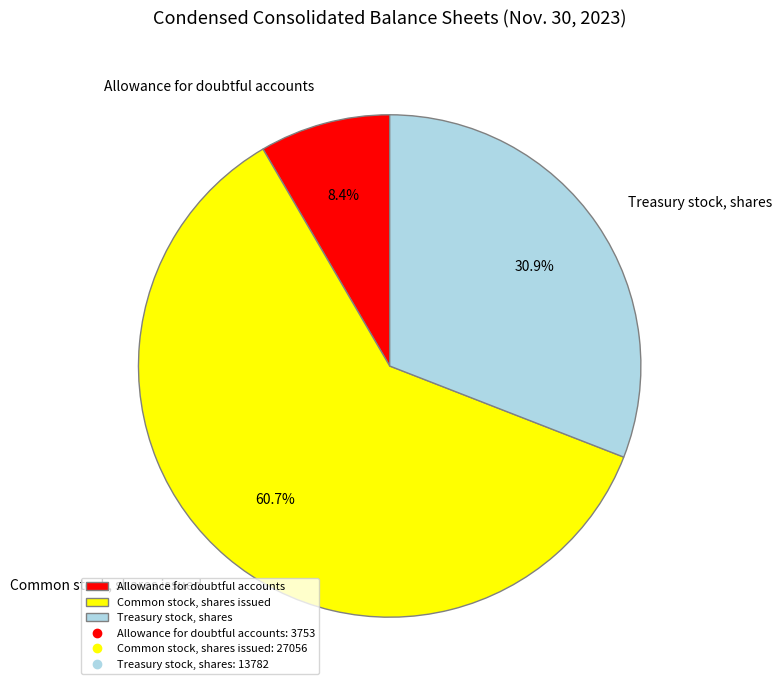

Does Common stock, shares issued represent more than half of the total?

Yes